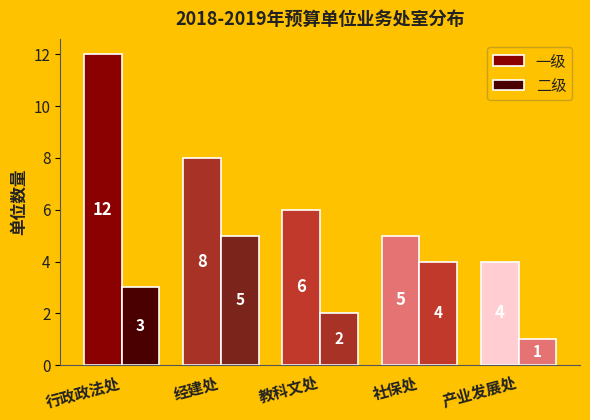

What is the value of the 二级 bar at the 3rd from the left?

2